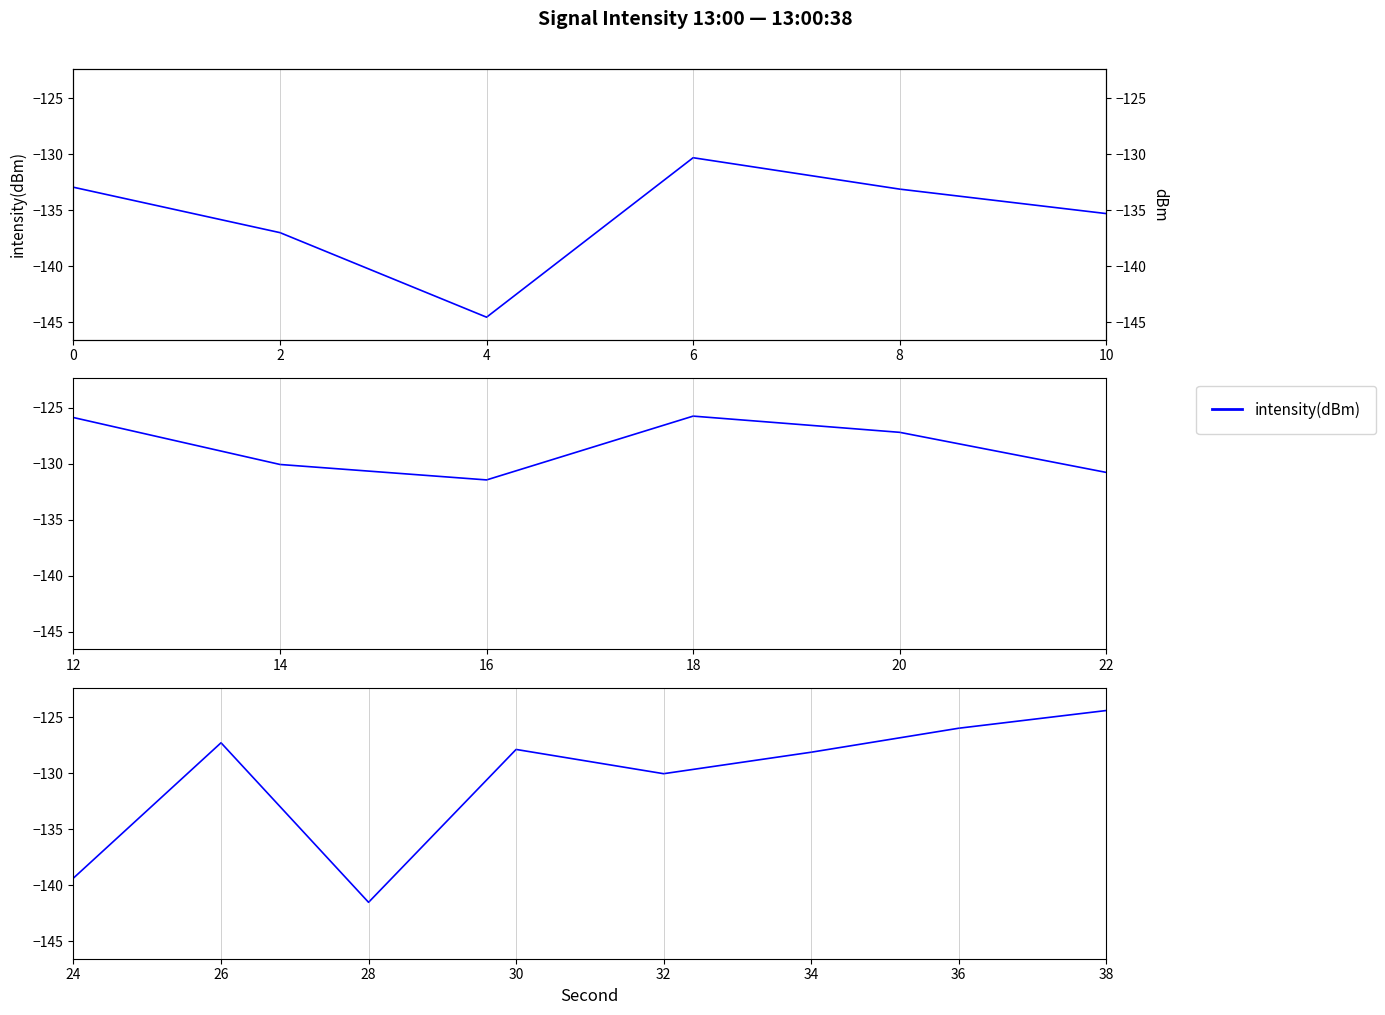

How many lines are shown in the chart?

1